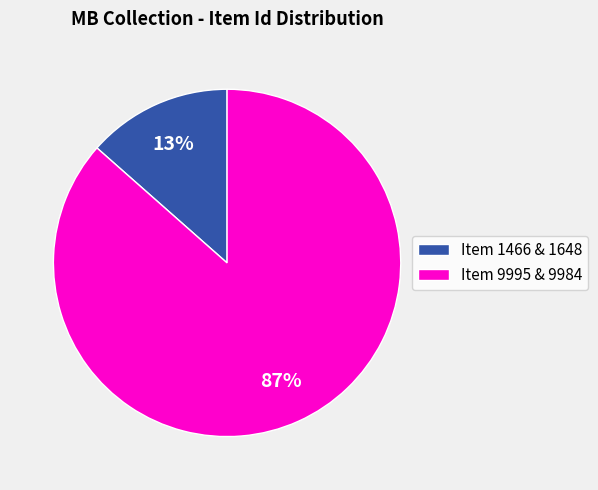

What is the majority slice?

Item 9995 & 9984